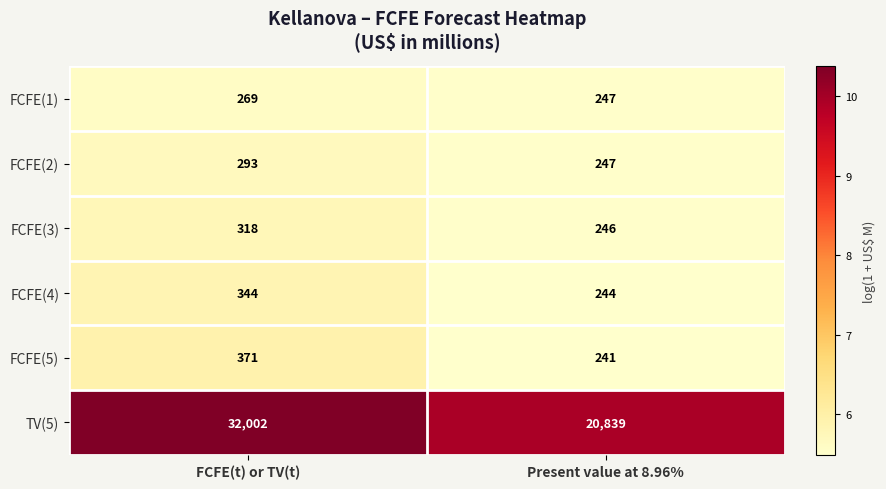

The FCFE(3) series shows 246 at Present value at 8.96%. True or false?

True